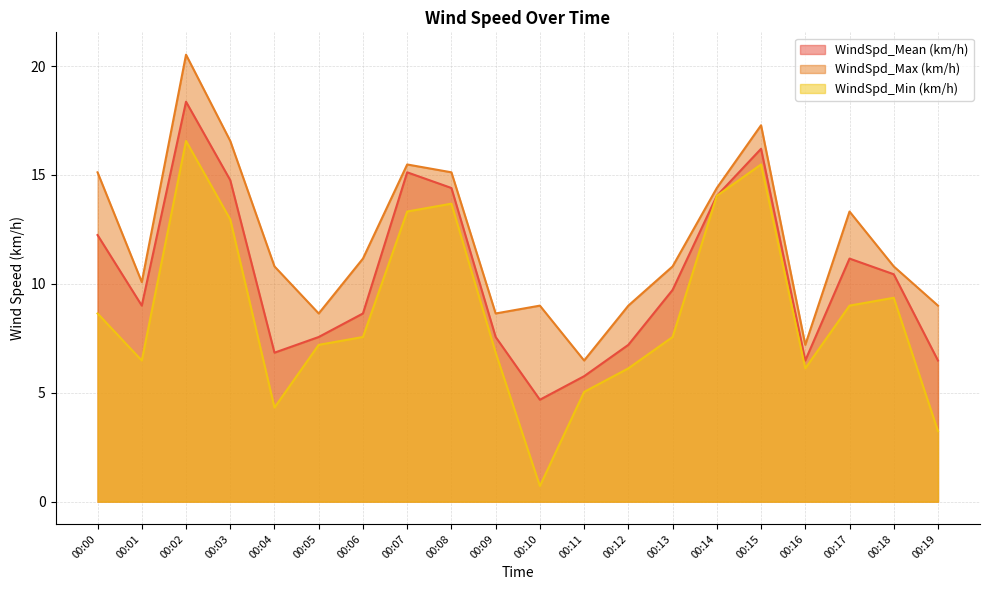

Where is the first local maximum for WindSpd_Mean (km/h)?

00:02